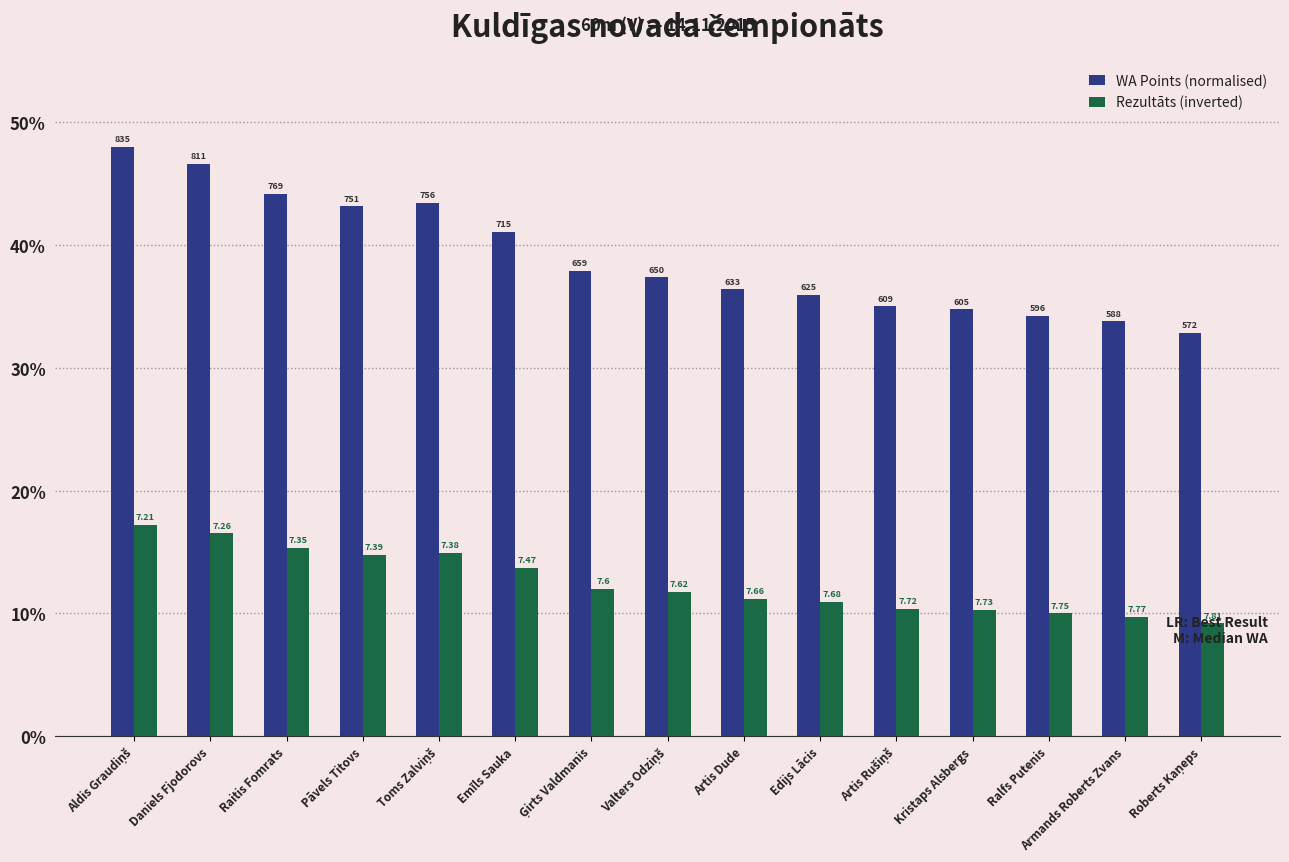

True or false: WA Points (normalised) has a value of 65.6 at Aldis Graudiņš.

False